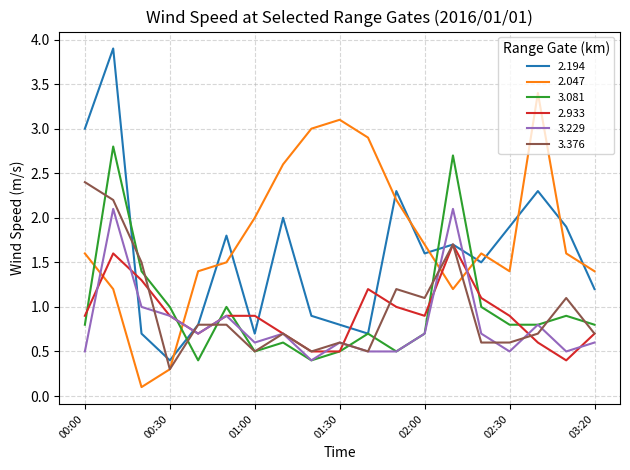

List the series in order of their peak value, lowest first.

2.933, 3.229, 3.376, 3.081, 2.047, 2.194